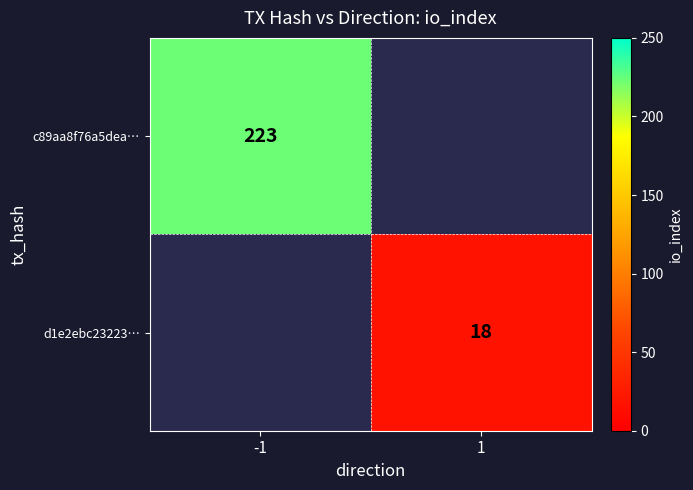

True or false: d1e2ebc23223… has a value of 18 at 1.

True